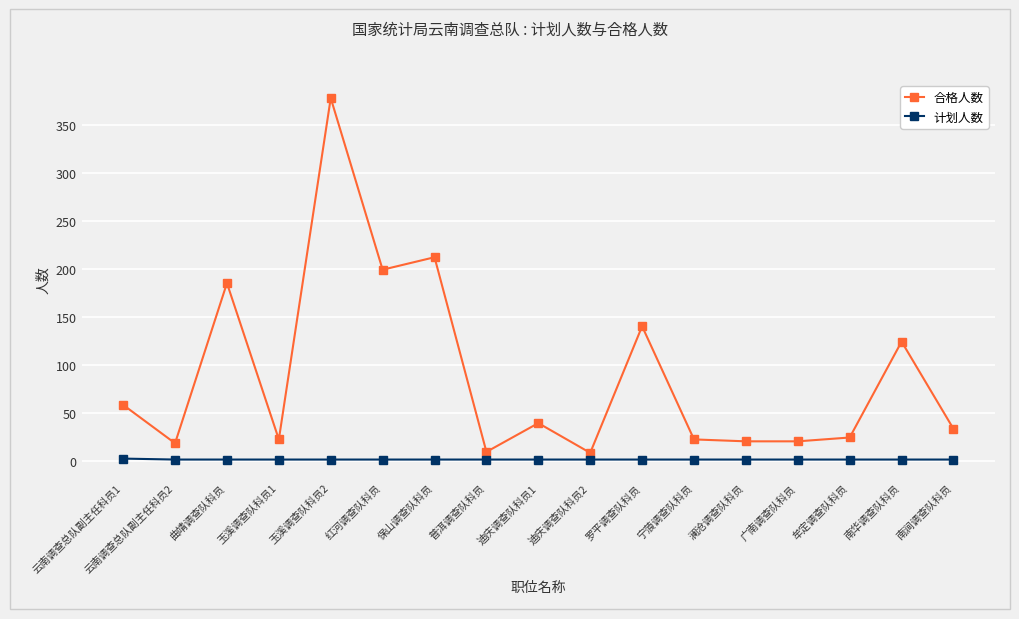

How many data points does each series have?

17